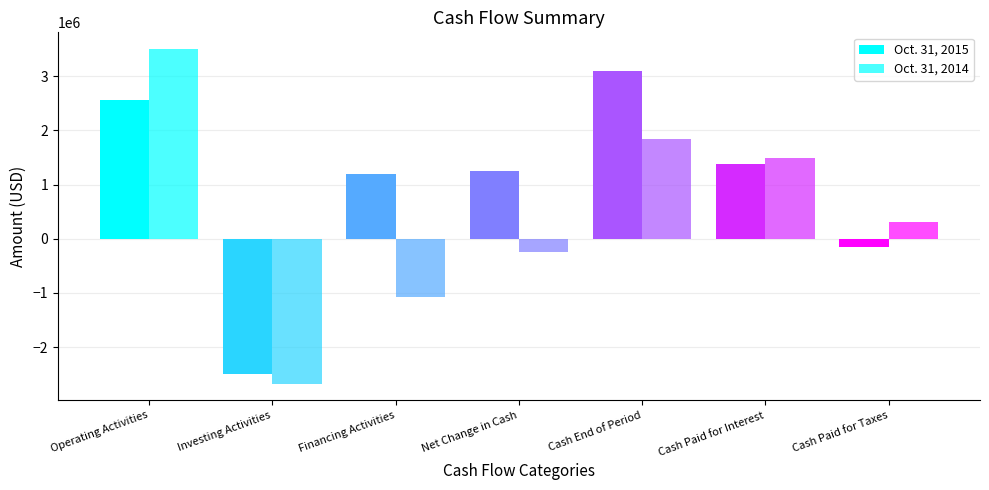

Which series changed the most between Investing Activities and Cash Paid for Taxes?

Oct. 31, 2014